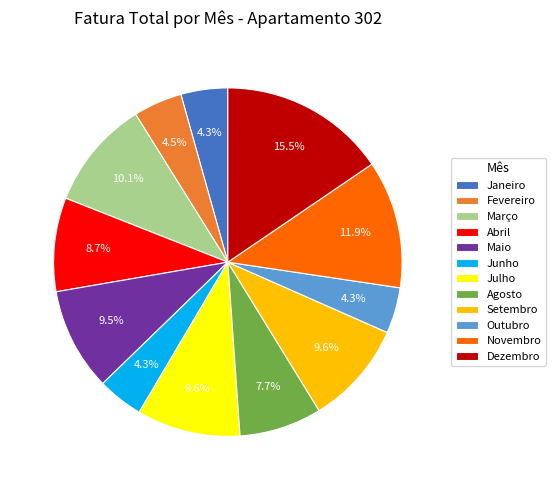

What is the largest slice in the pie chart?

Dezembro